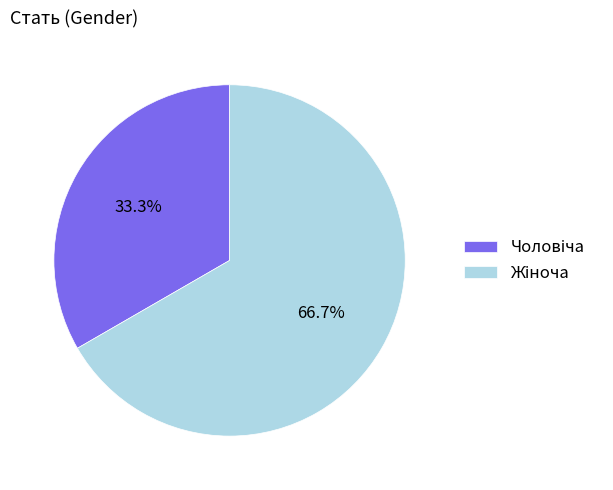

How many segments does this pie chart have?

2